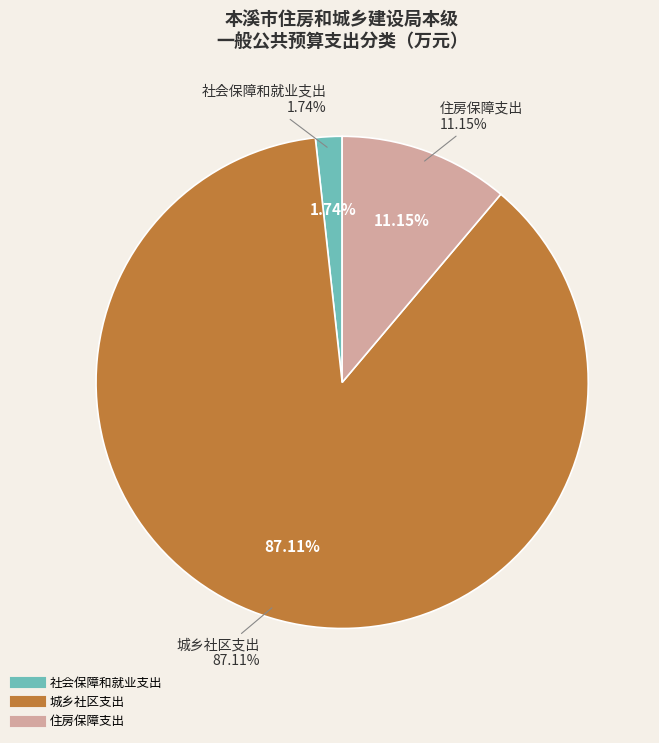

To the nearest percent, what is the difference between the 城乡社区支出 and 住房保障支出 slice percentages?

76%